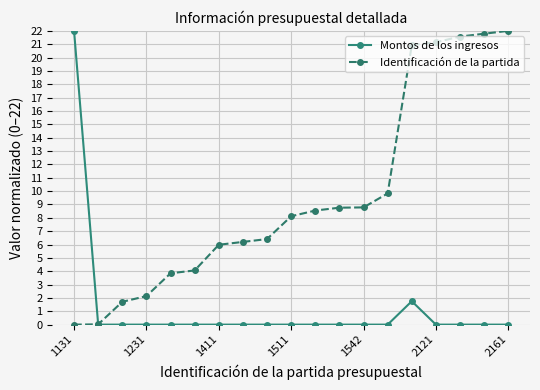

Which series ends up on top after the final intersection of Montos de los ingresos and Identificación de la partida?

Identificación de la partida